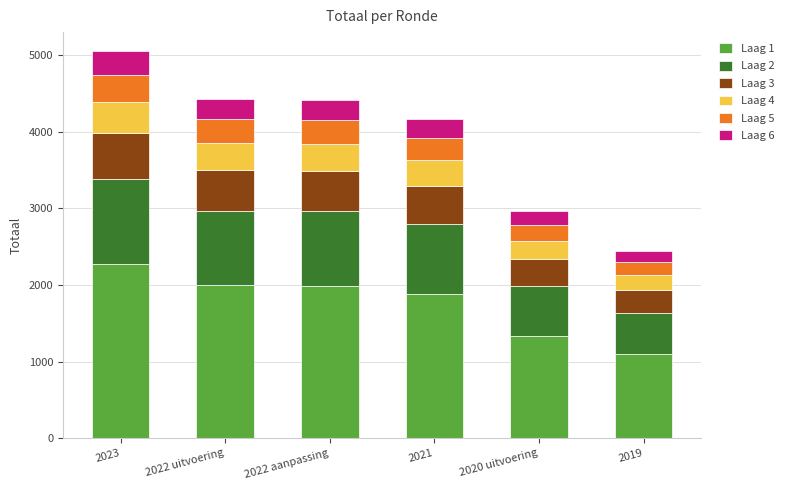

Which category has the lowest value in the Laag 1 series?

2019